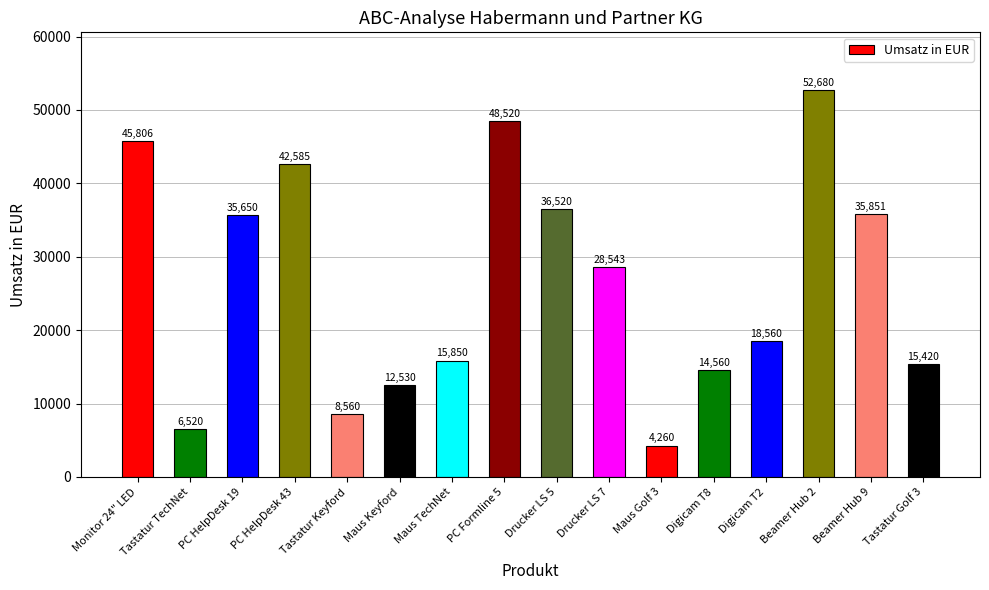

What is the sum of all values?

422414.6